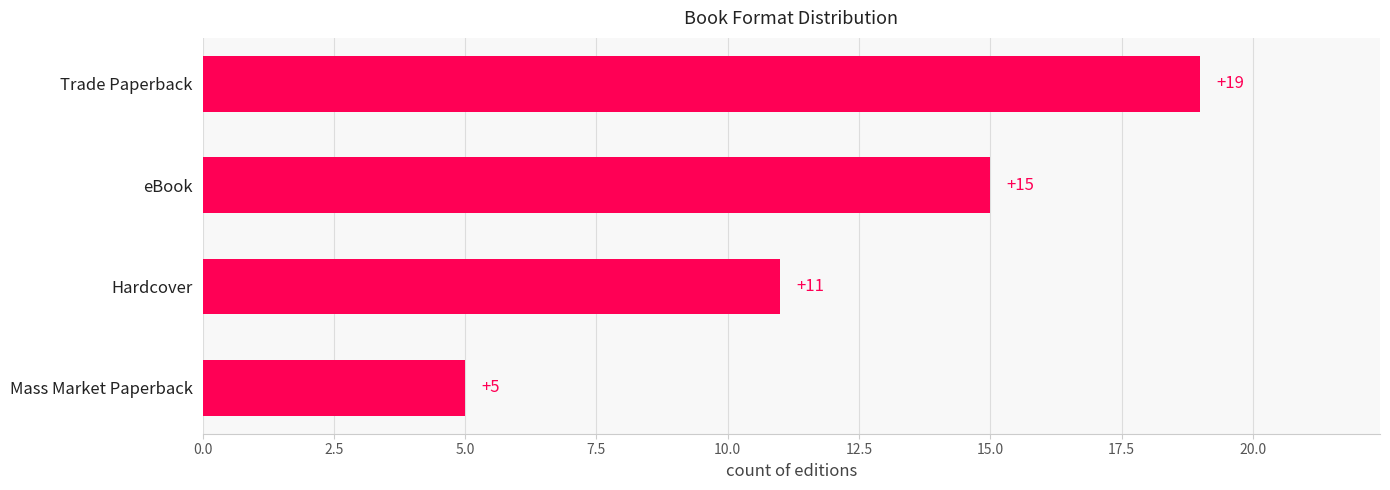

What is the change in value from Mass Market Paperback to eBook?

+10